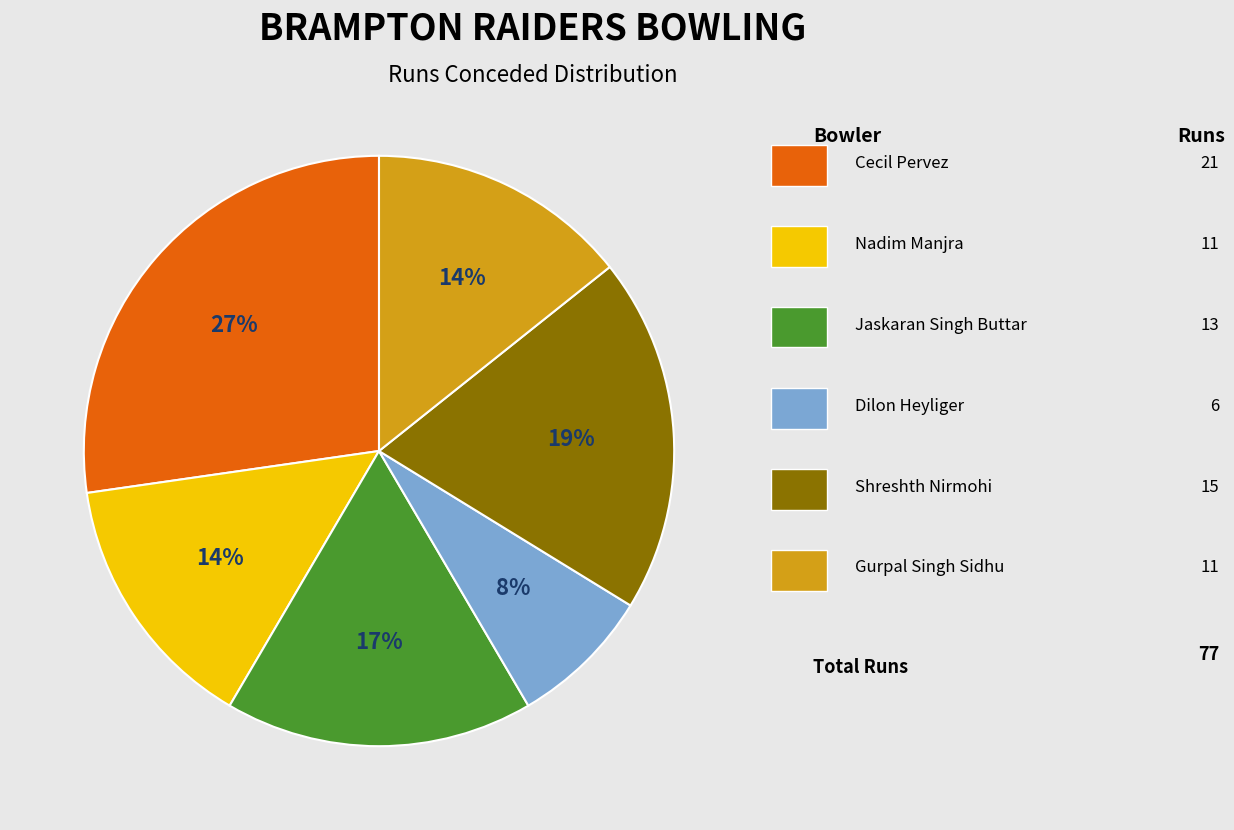

Does any single category account for the majority?

No